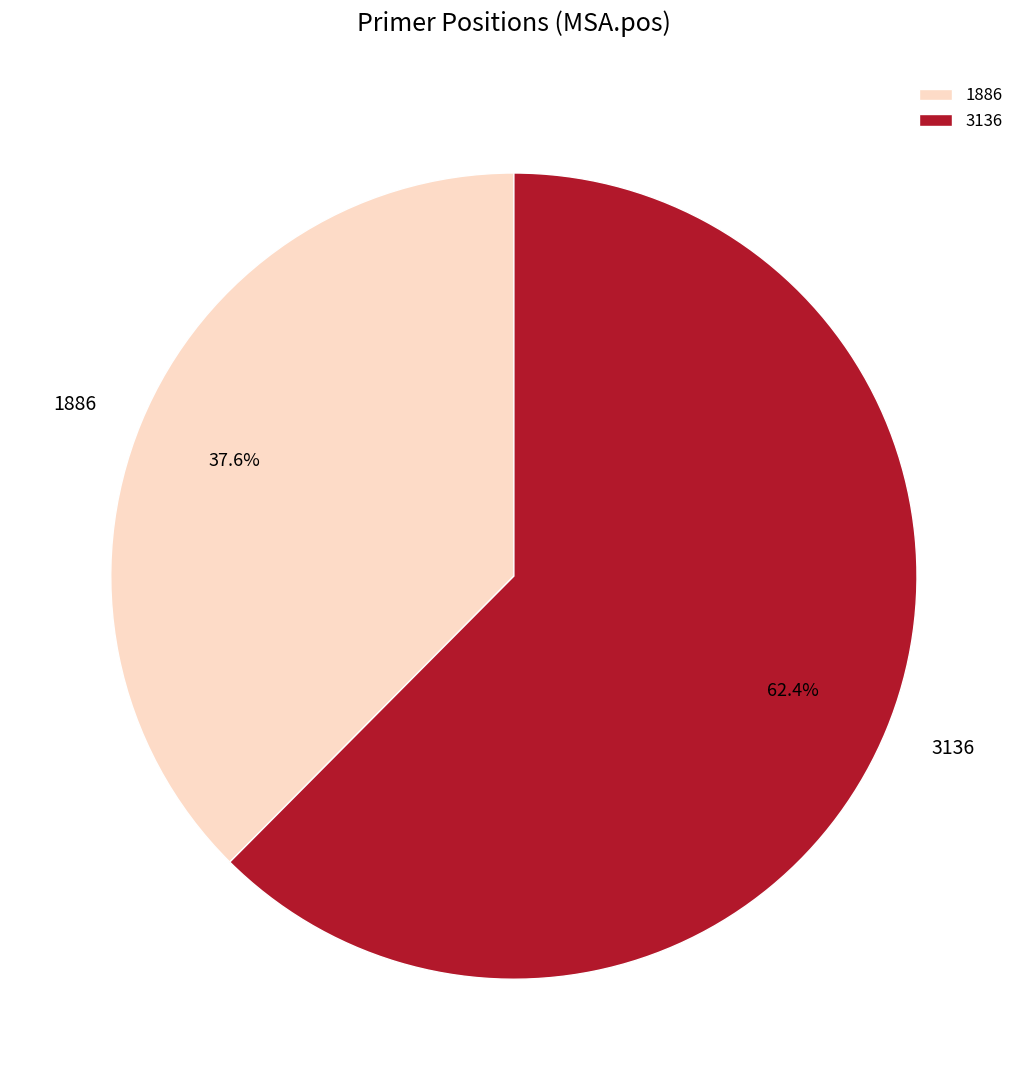

Which category has the biggest portion of the pie?

3136